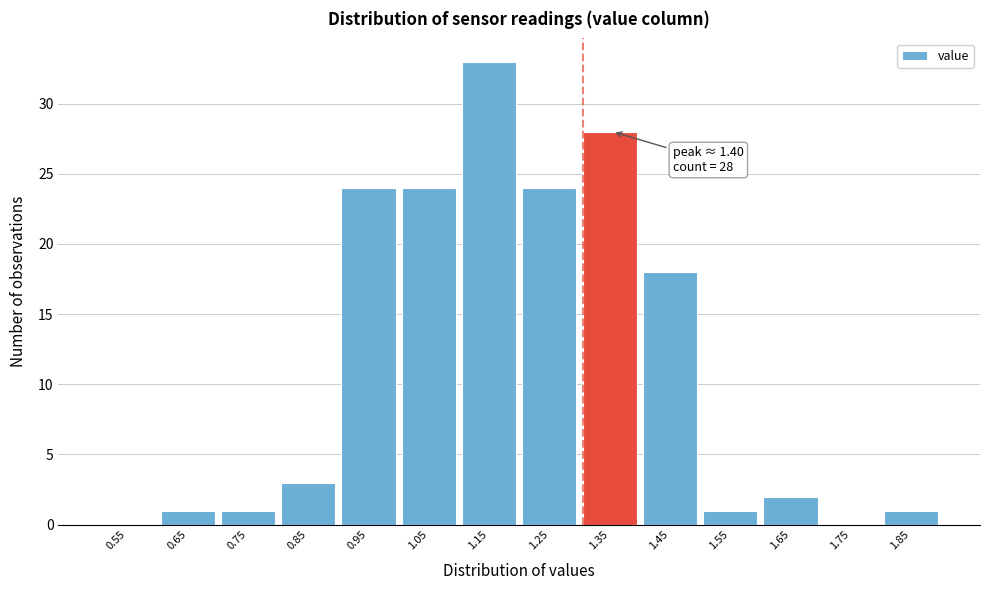

Reading left to right, list all the values displayed in this chart.

0.55=0	0.65=1	0.75=1	0.85=3	0.95=24	1.05=24	1.15=33	1.25=24	1.35=28	1.45=18	1.55=1	1.65=2	1.75=0	1.85=1